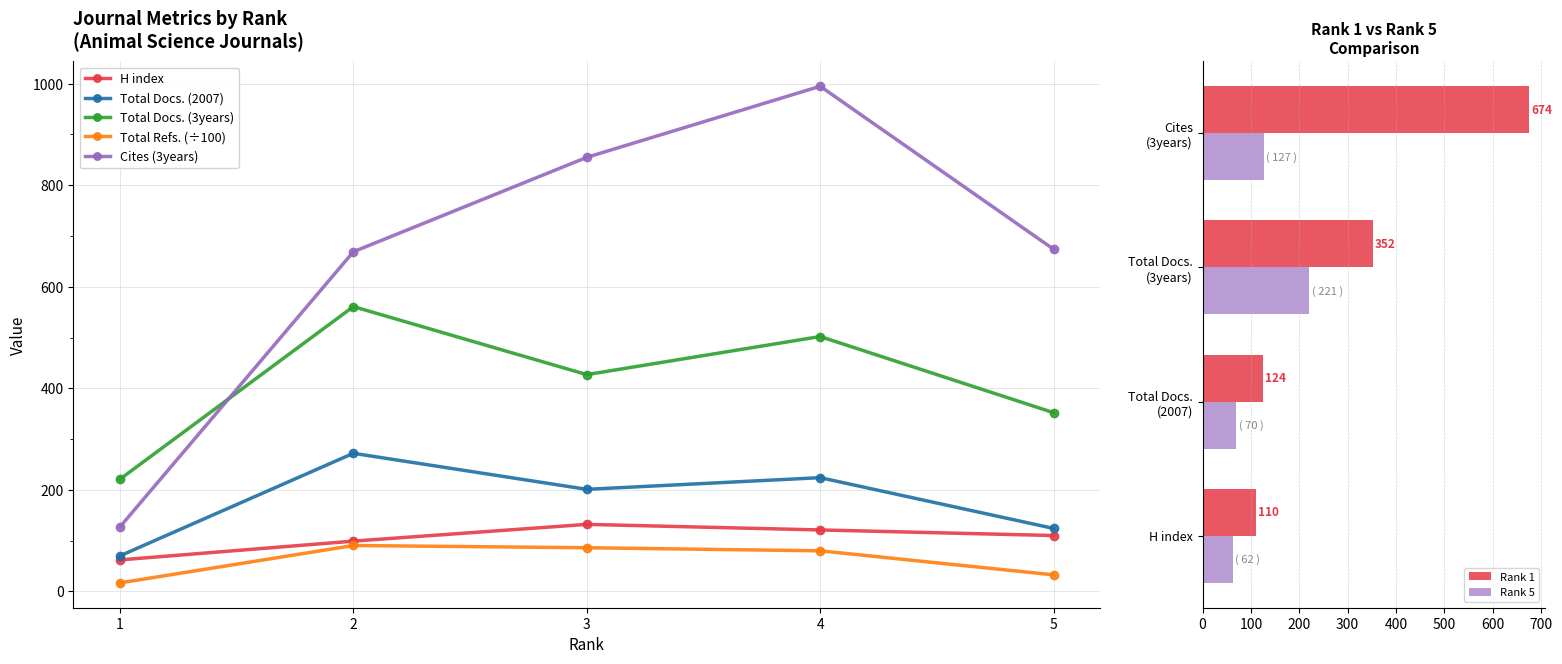

Which category has the highest value across all series?

4